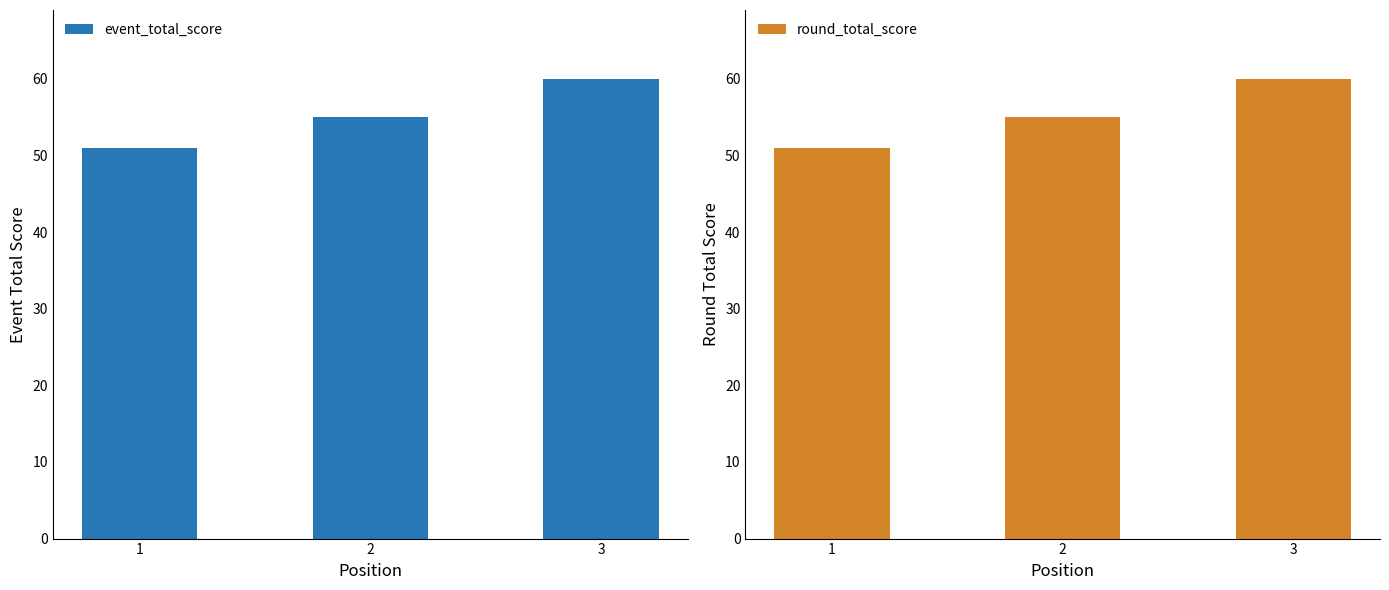

Reading left to right, what are all the values shown in this chart?

event_total_score: 1=51	2=55	3=60
round_total_score: 1=51	2=55	3=60